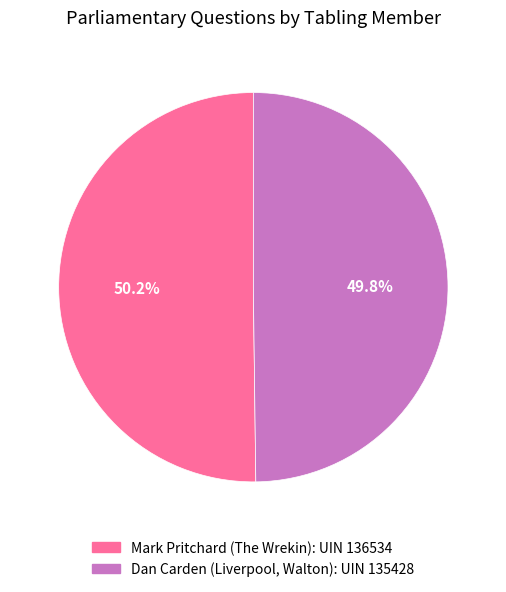

What is the total percentage of Mark Pritchard (The Wrekin) and Dan Carden (Liverpool, Walton)?

100.0%